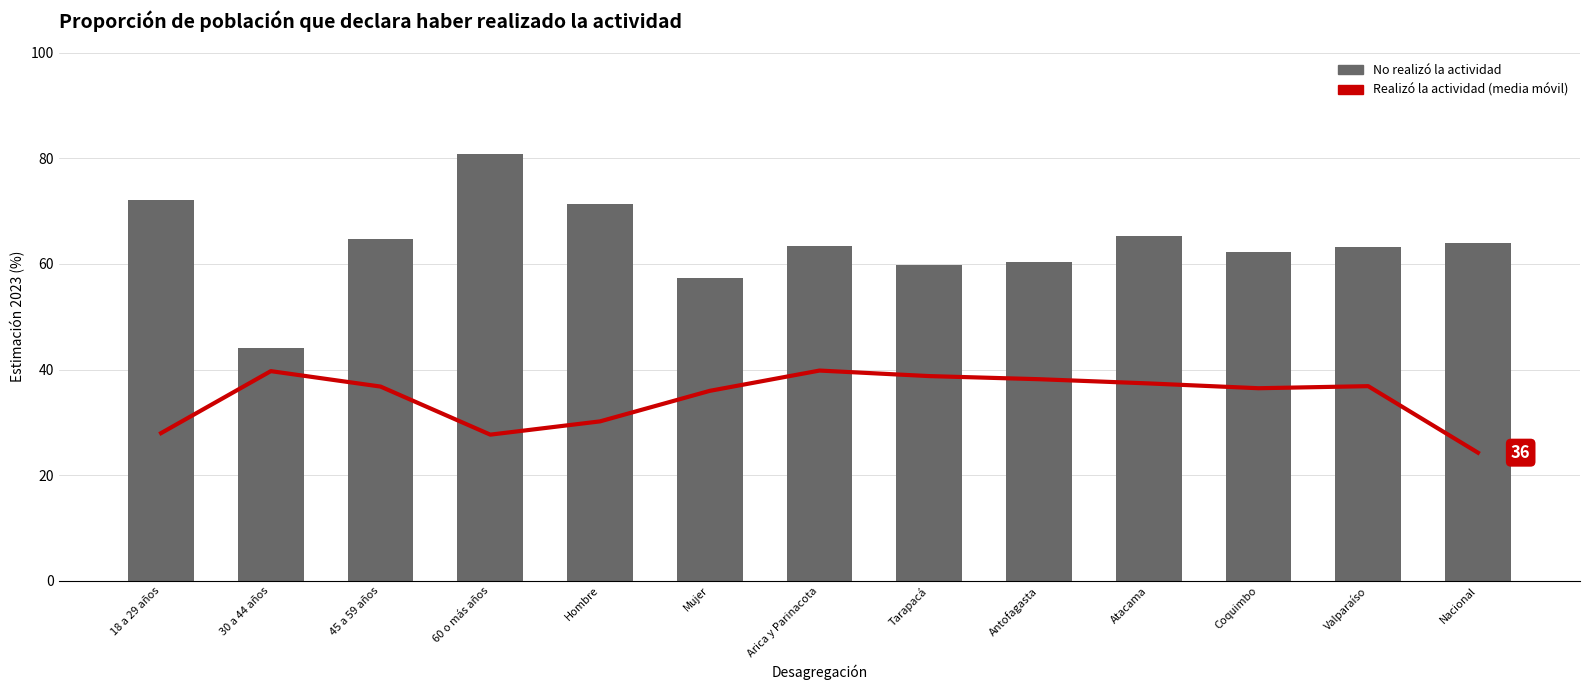

Where does the No realizó la actividad series first go above 63?

18 a 29 años